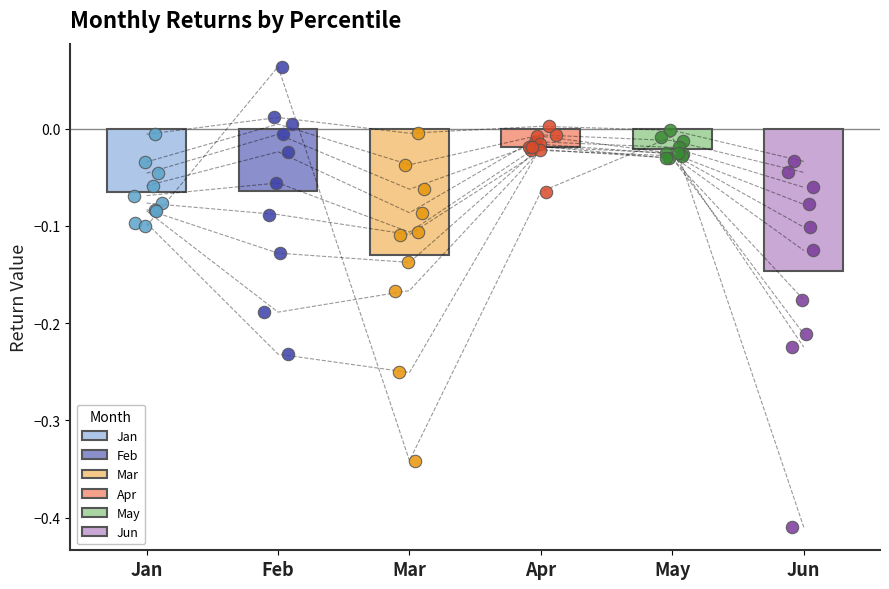

Is the value of May at pct55 greater than the value of Feb at pct15?

No